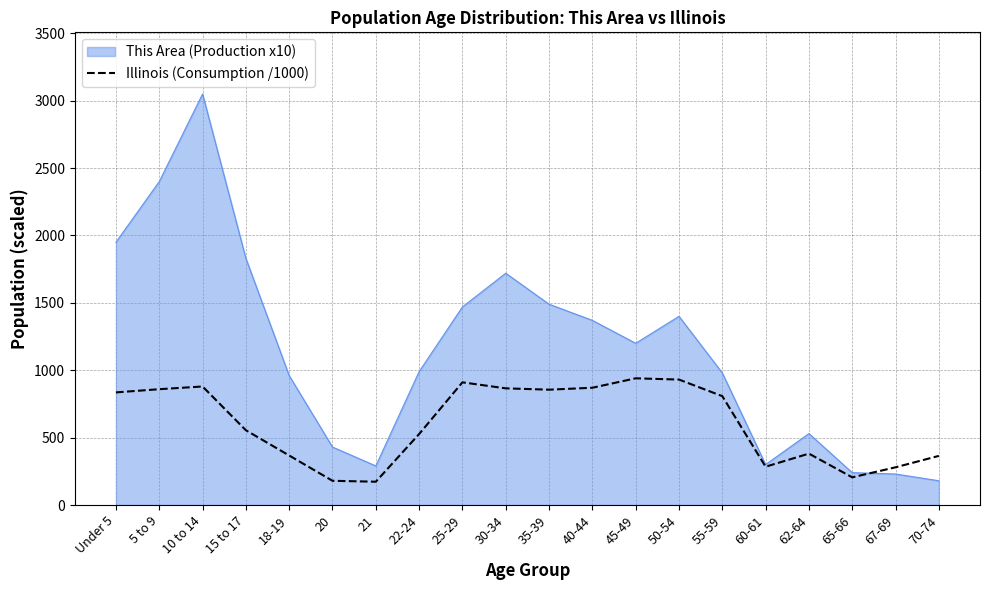

What is the maximum value shown in the chart?

3050.0